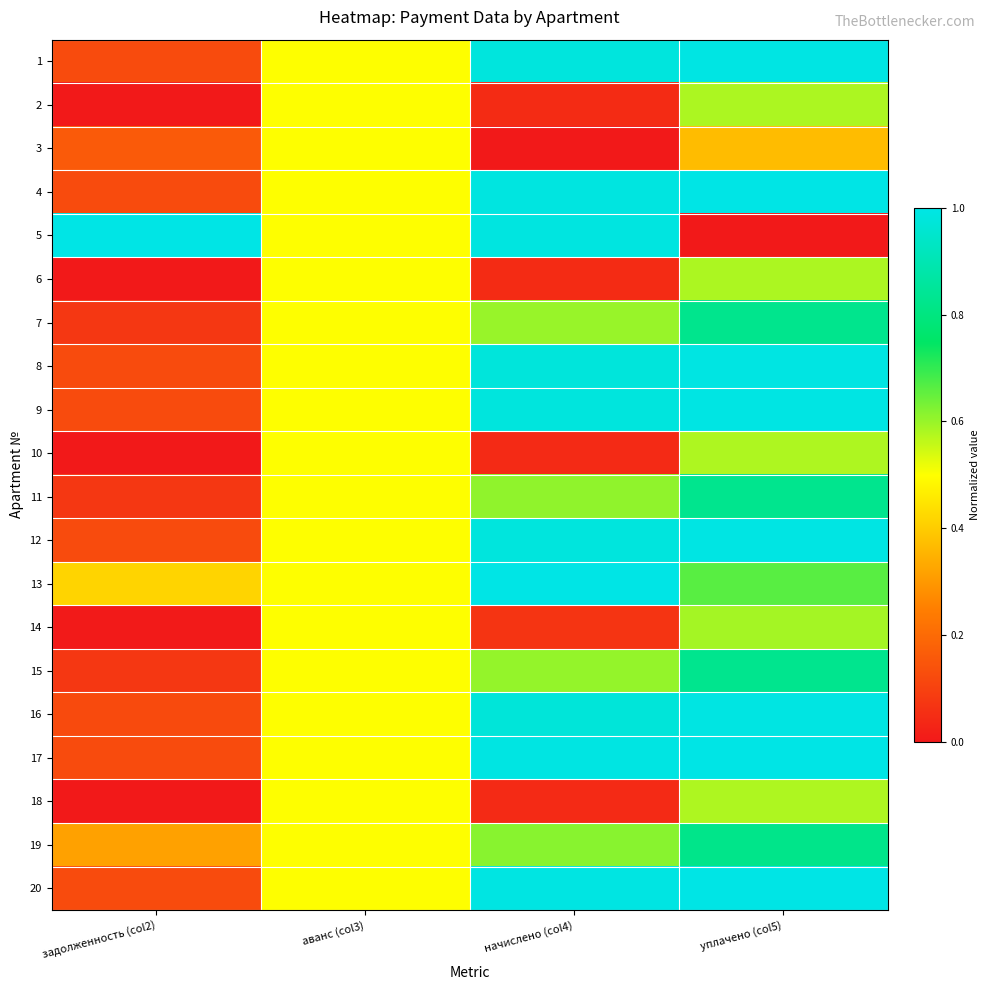

What is the maximum value shown in the chart?

1.0